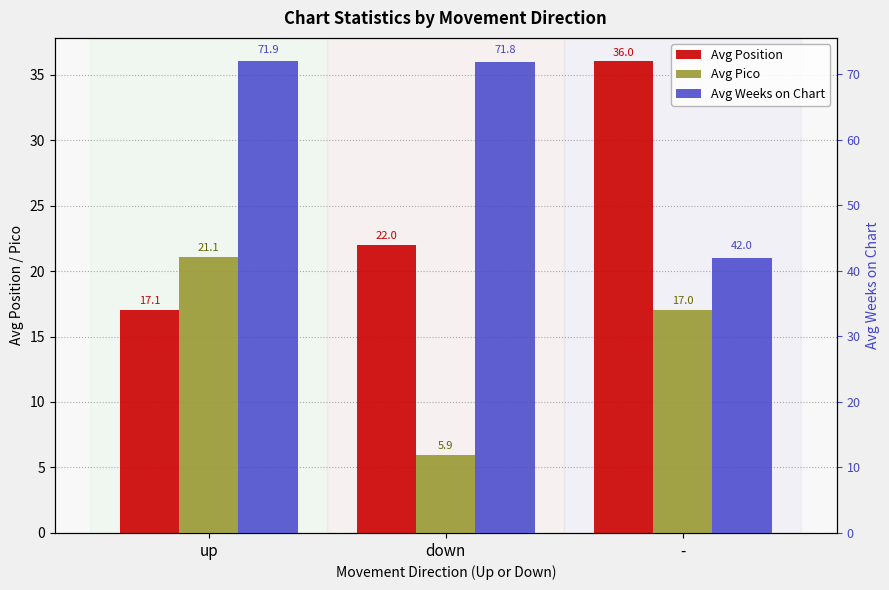

What is the difference between the second highest and minimum values in the Avg Position series?

4.9